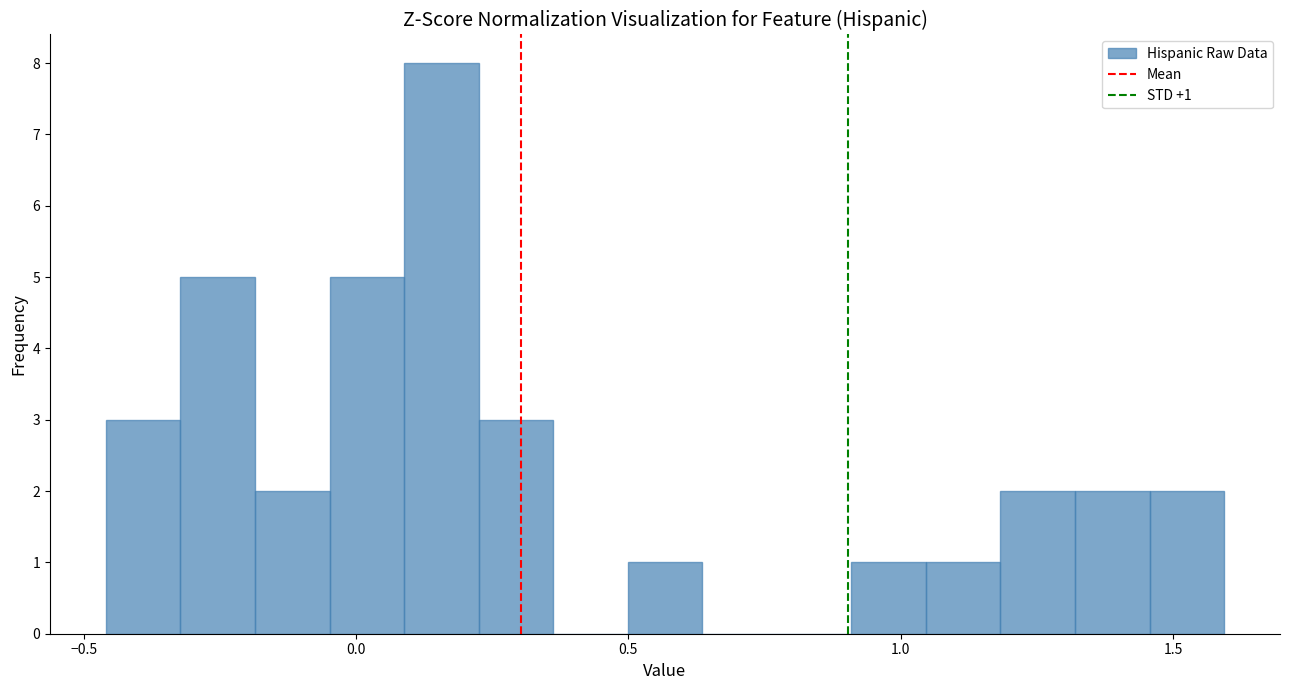

Read against the x-axis, roughly where is the centre of the tallest bar?

0.15